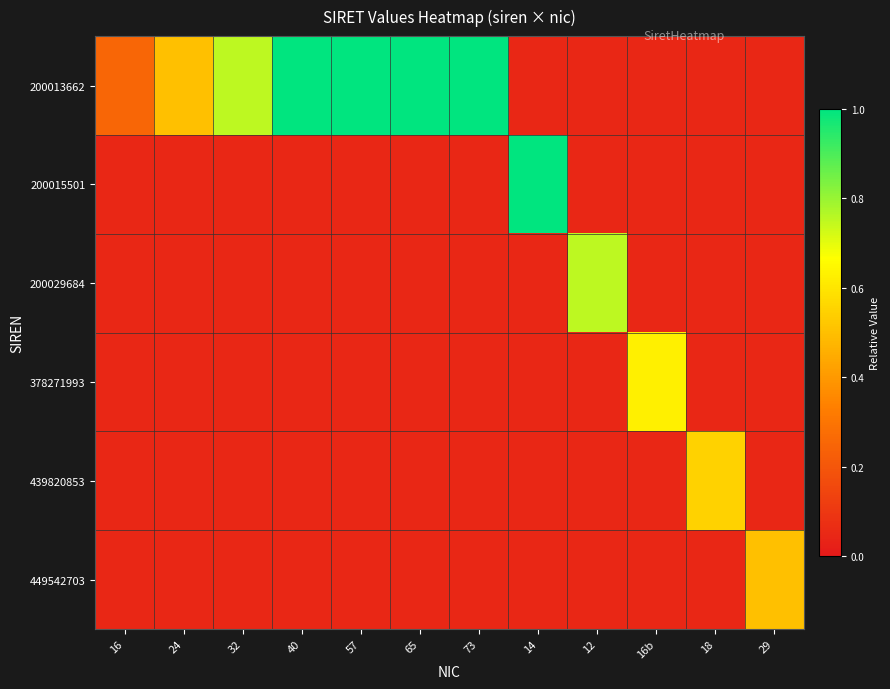

Which series has the widest spread of values?

200013662